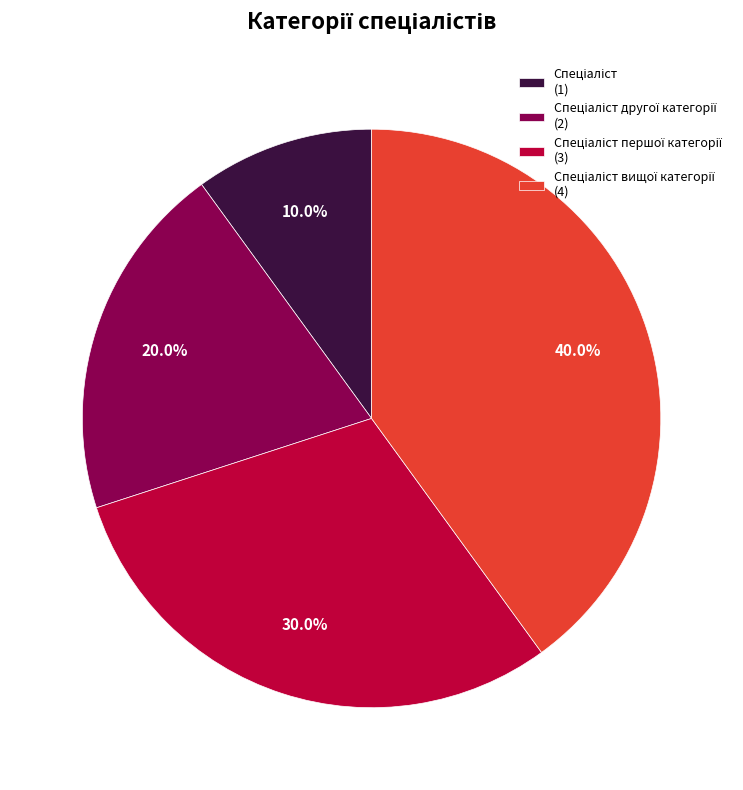

Is there any slice that represents more than half of the pie?

No